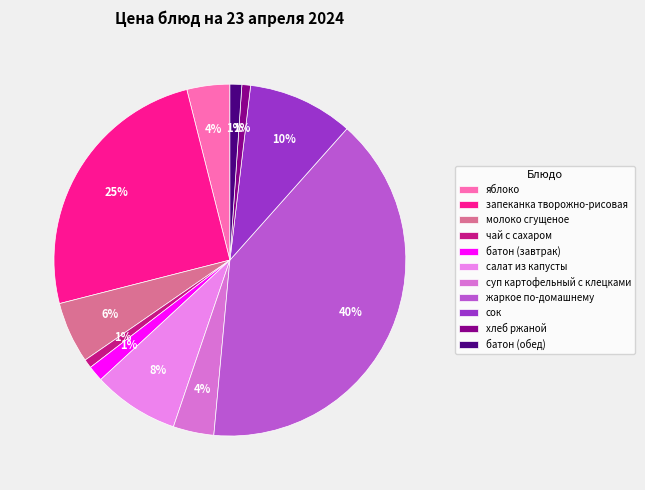

Does any single category account for the majority?

No